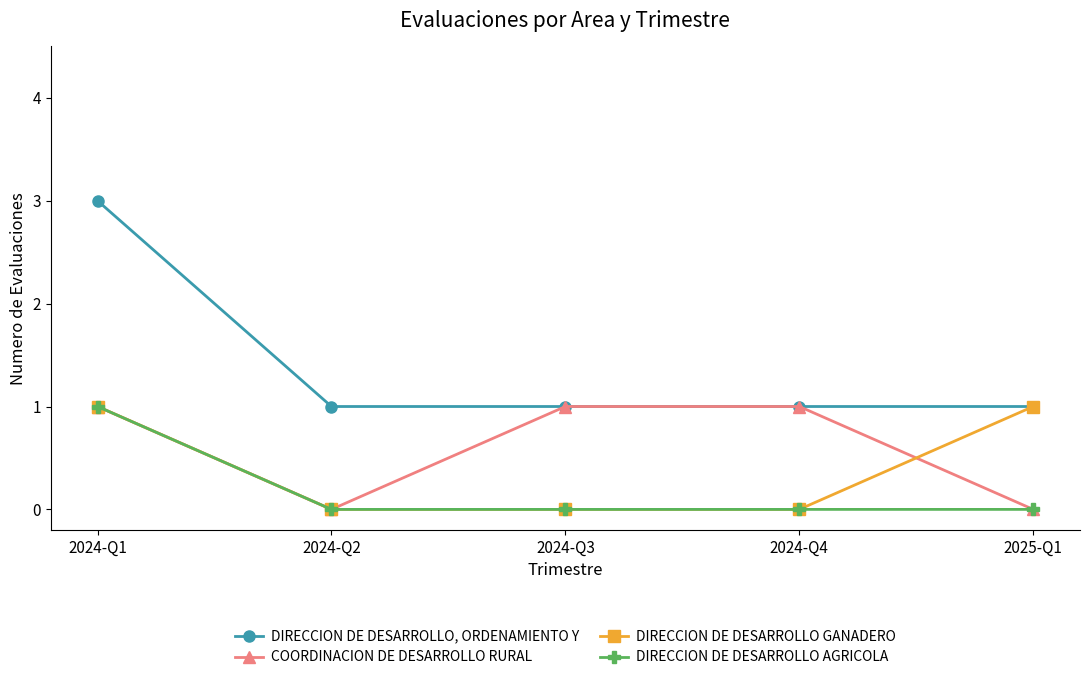

What is the label of the 1st point from the right?

2025-Q1